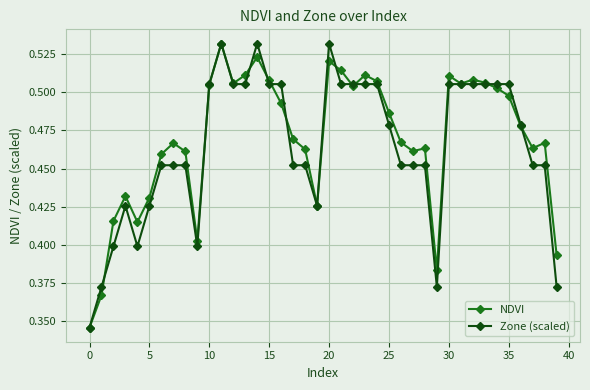

How many Zone (scaled) values are between 0 and 1?

40